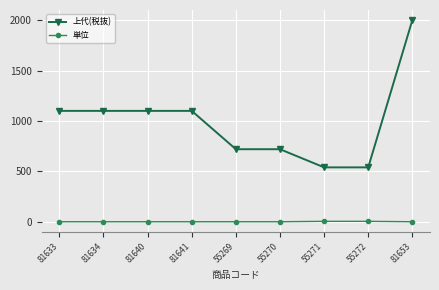

What is the greatest value displayed?

2000